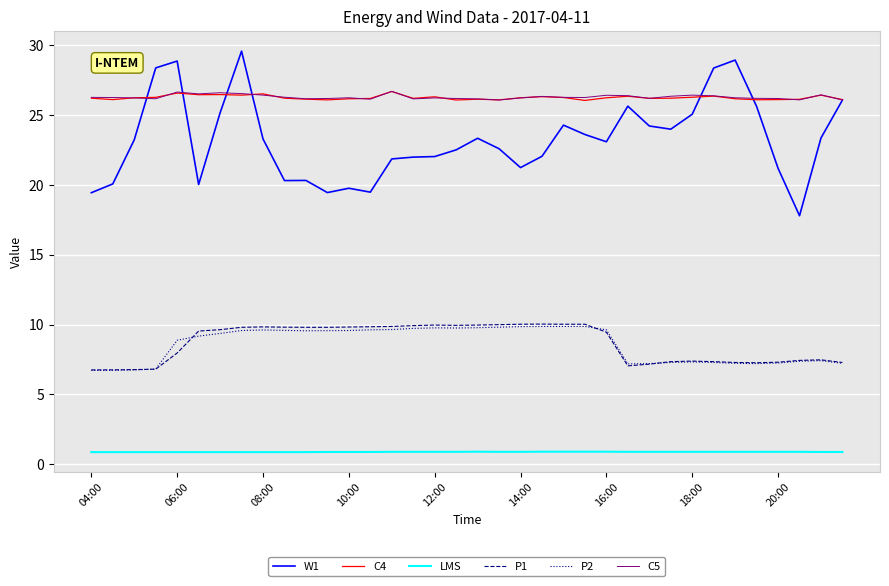

True or false: P1 and C4 intersect in this chart.

False